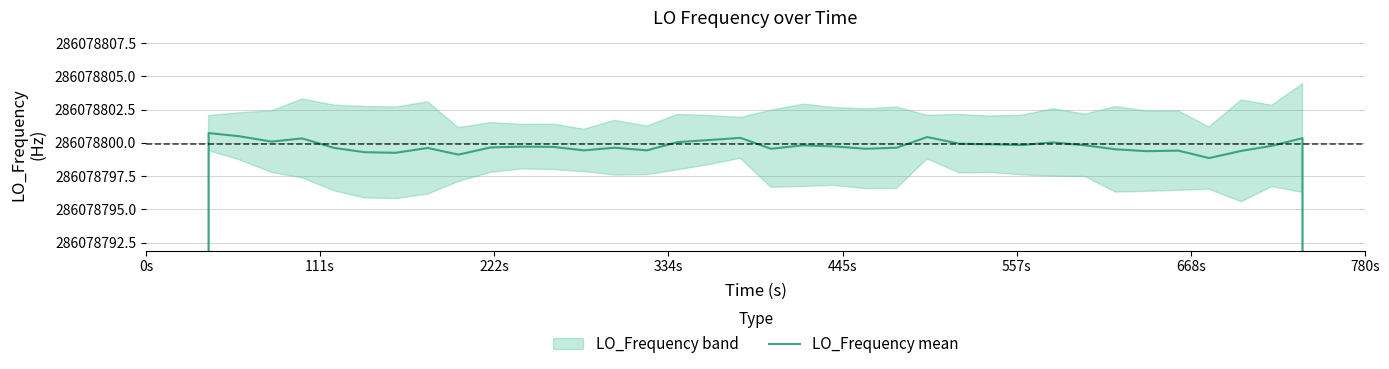

How many lines are shown in the chart?

1